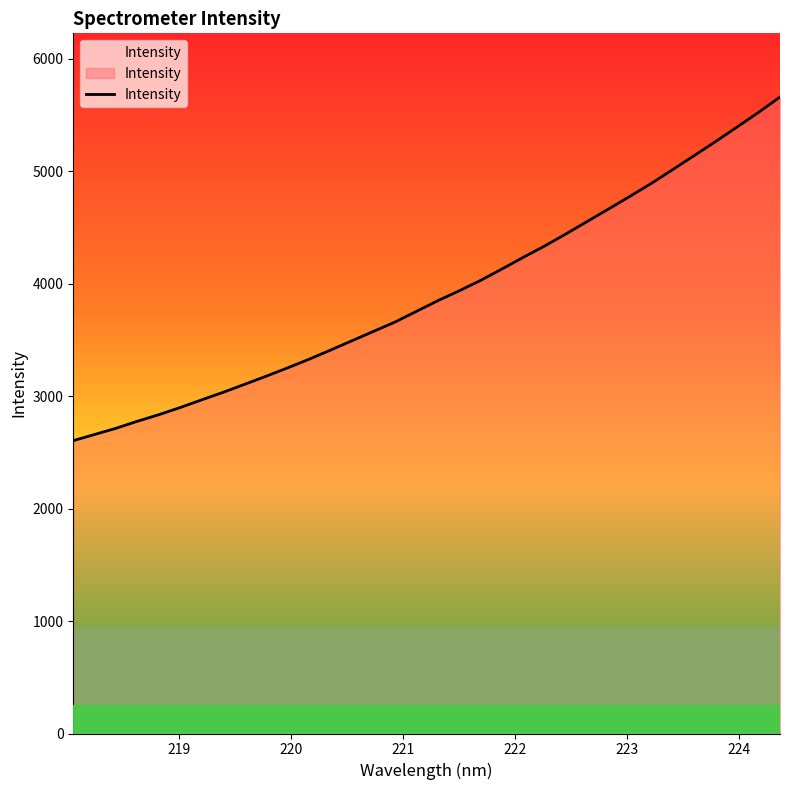

What is the average value?

3913.5